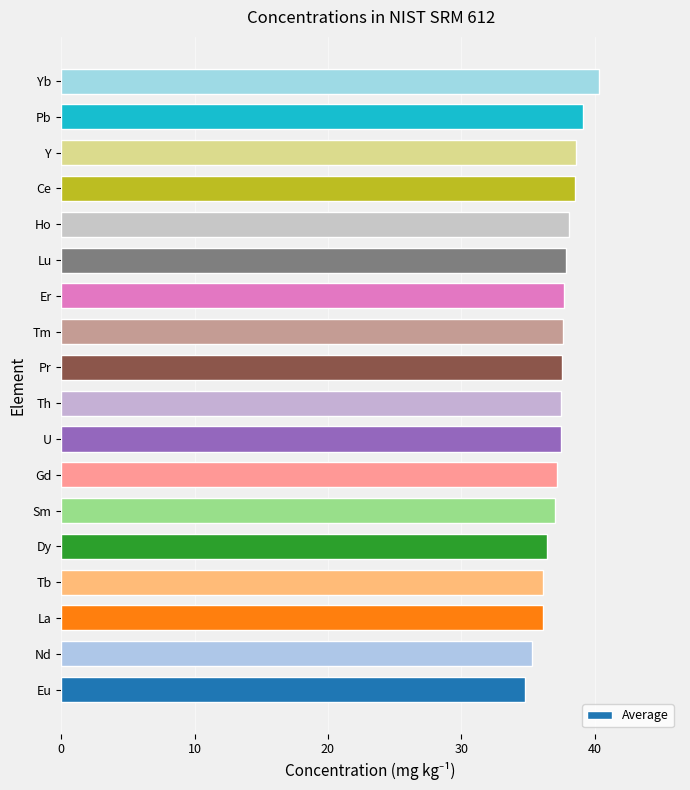

True or false: the data shows 34.8 at Eu.

True